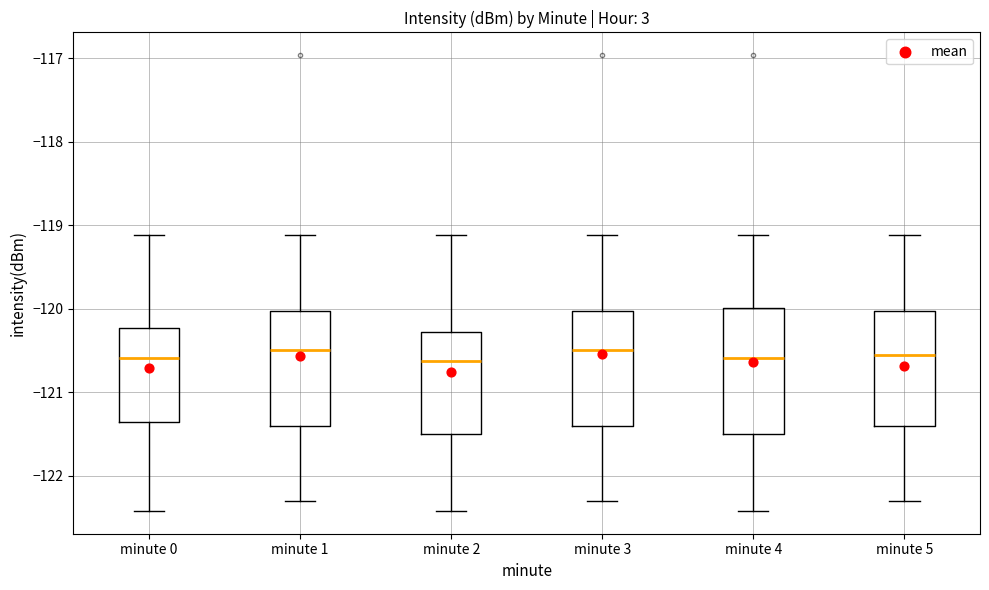

Reading left to right, transcribe this box plot: for each box, give where its median line is, the range the box spans, and where its two whiskers end, as read against the y-axis. The values are not printed on the chart, so give them approximately, as read against the axis.

minute 0: median -120.6, box -121.4 to -120.2, whiskers -122.4 to -119.1
minute 1: median -120.5, box -121.4 to -120.0, whiskers -122.3 to -119.1
minute 2: median -120.6, box -121.5 to -120.3, whiskers -122.4 to -119.1
minute 3: median -120.5, box -121.4 to -120.0, whiskers -122.3 to -119.1
minute 4: median -120.6, box -121.5 to -120.0, whiskers -122.4 to -119.1
minute 5: median -120.5, box -121.4 to -120.0, whiskers -122.3 to -119.1